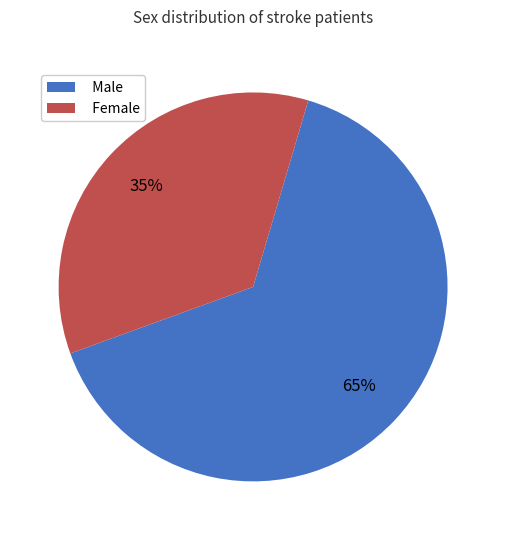

What is the largest slice in the pie chart?

Male